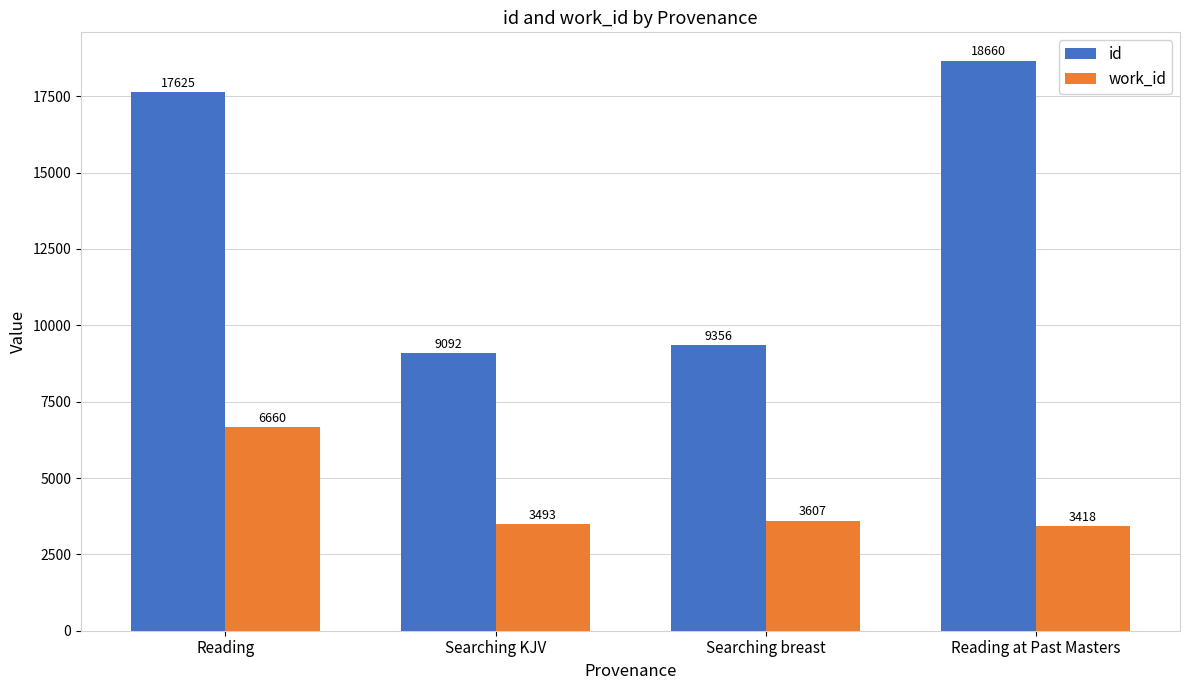

What are all the series names shown in the legend?

id, work_id